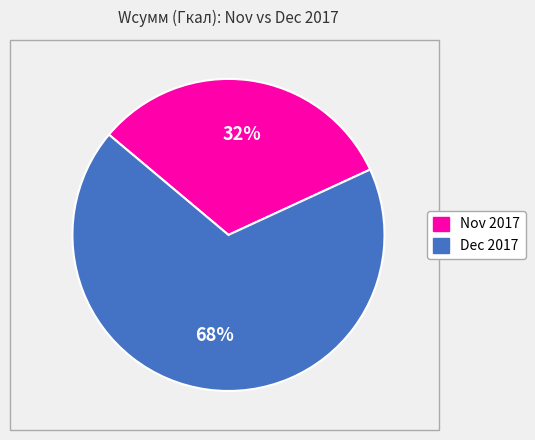

Is there a majority slice in this chart?

Yes